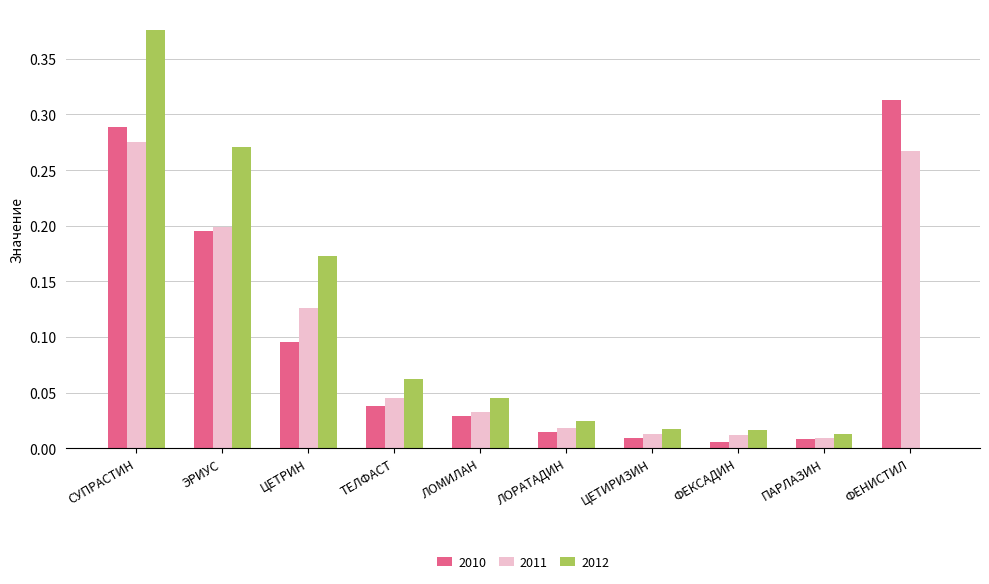

Which category has the highest value across all series?

СУПРАСТИН